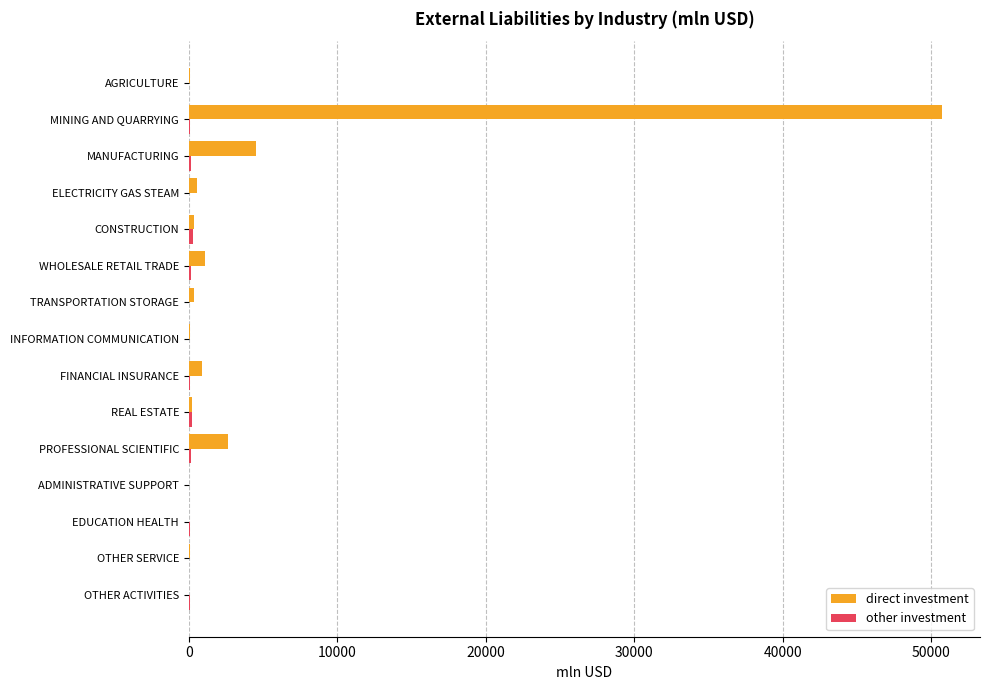

The direct investment series shows 4669.0 at PROFESSIONAL SCIENTIFIC. True or false?

False